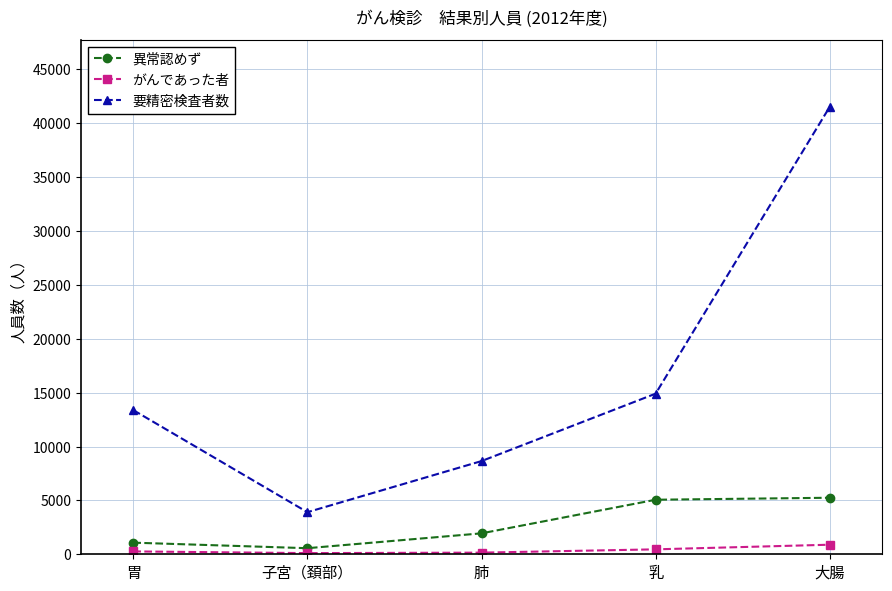

What is the label of the 1st point from the right?

大腸